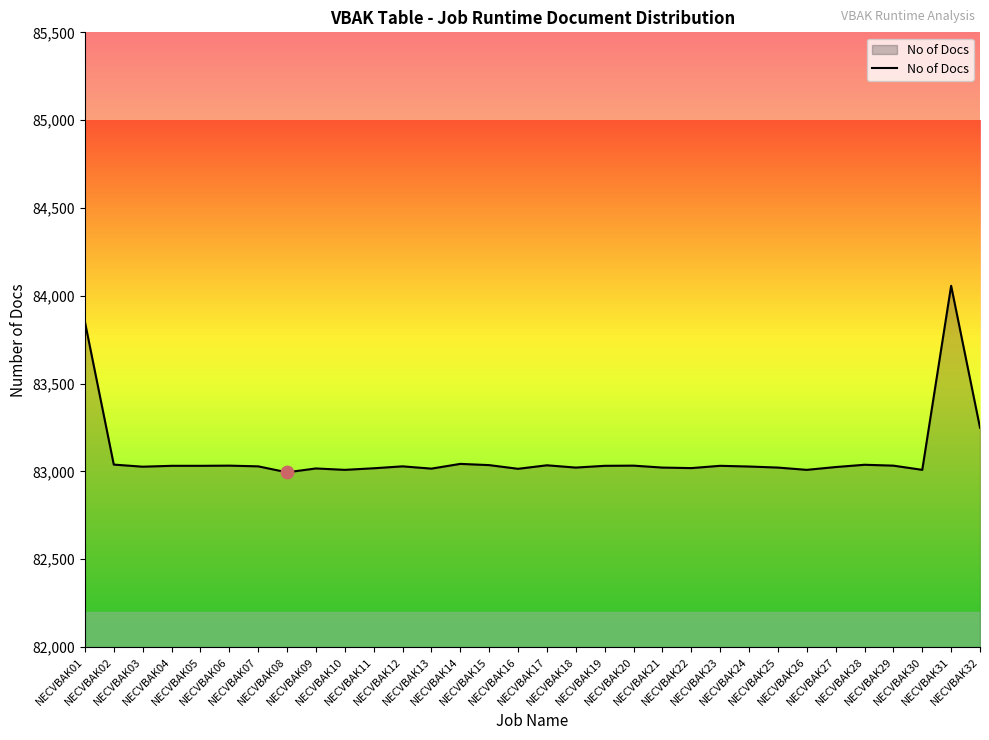

What is the ratio of the value at NECVBAK27 to the value at NECVBAK30?

1.0